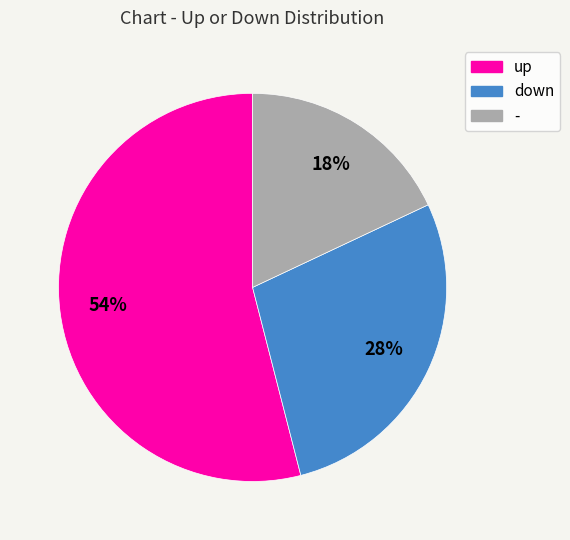

Does any single category account for the majority?

Yes